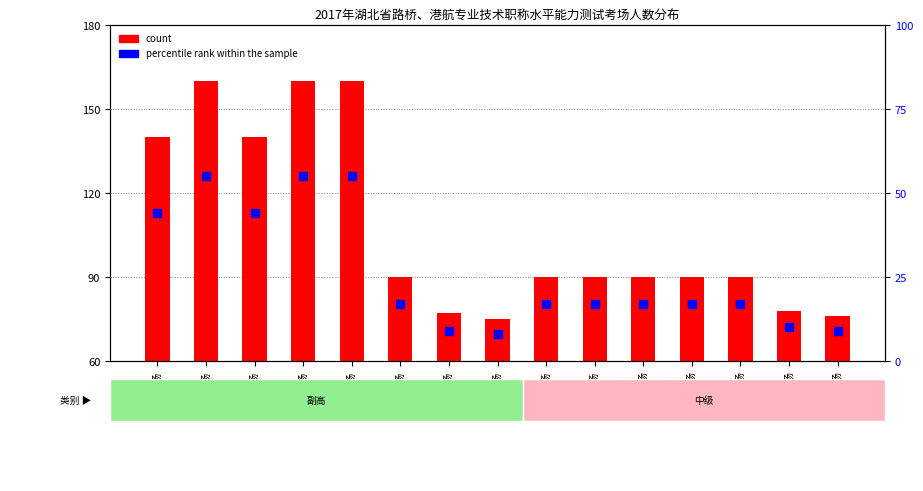

What are all the series names shown in the legend?

count, percentile rank within the sample